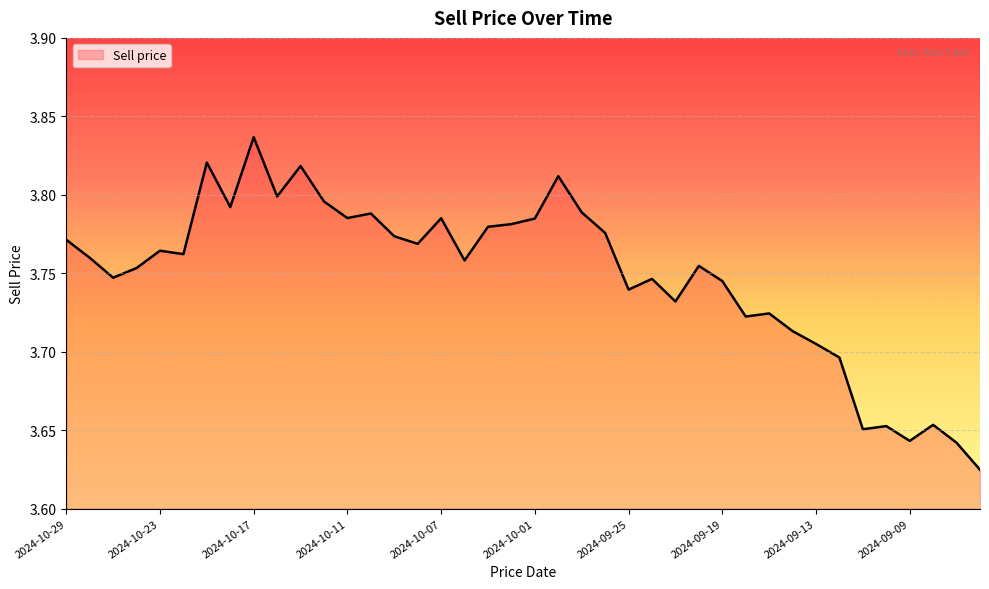

Does the chart display data point markers on the line(s)?

No